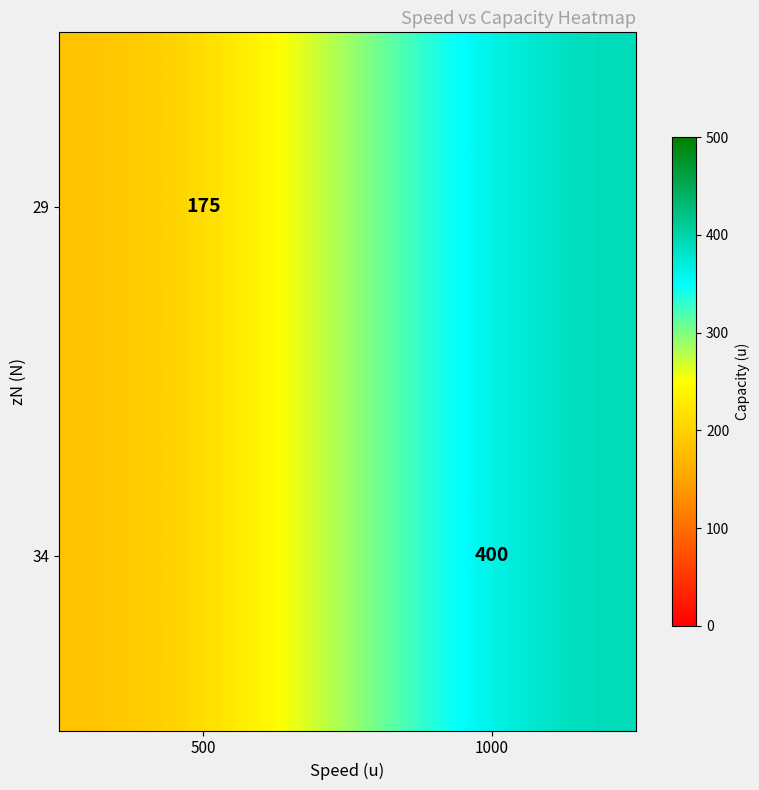

What is the total value across all series at 1000?

800